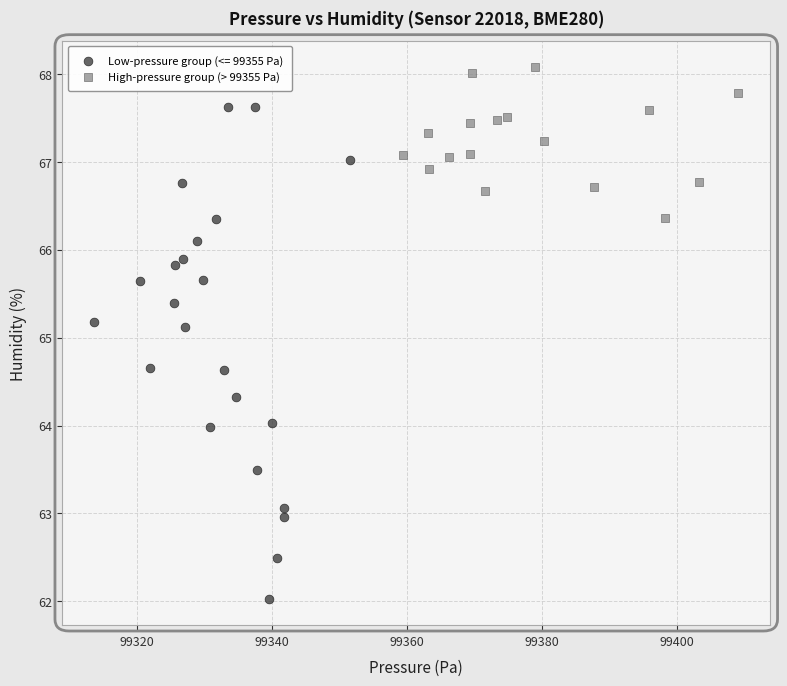

Which series contains the lowest Y value?

Low-pressure group (<= 99355 Pa)